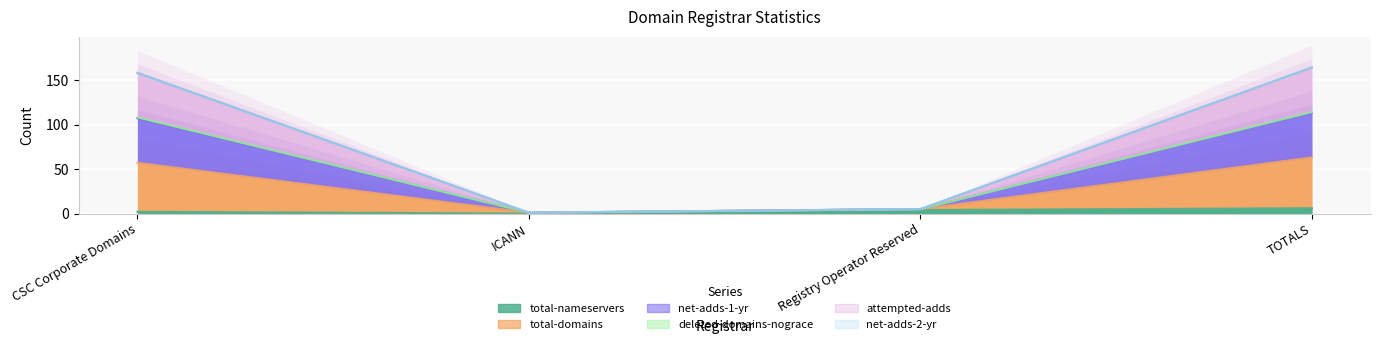

What is the sum of all attempted-adds values?

226